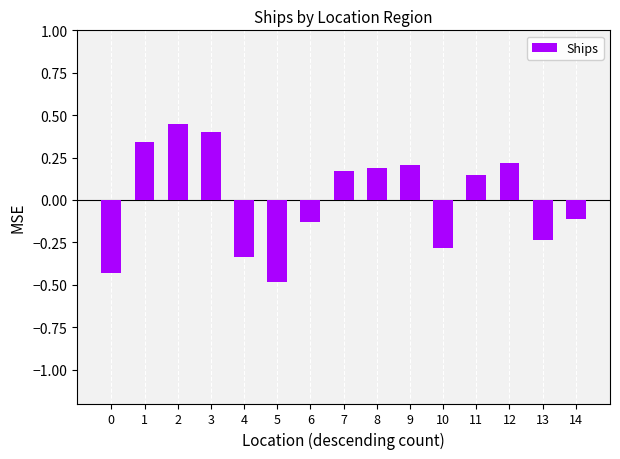

What is the difference between the second highest and minimum values?

0.9